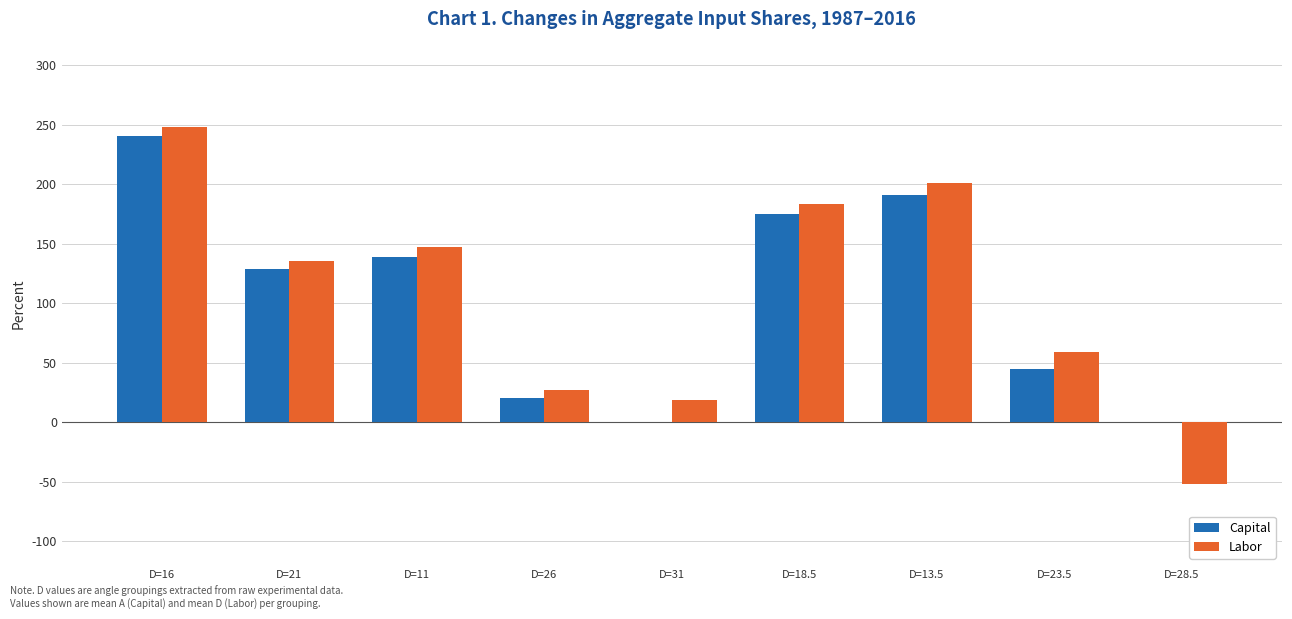

True or false: Capital has a value of 191.0 at D=13.5.

True